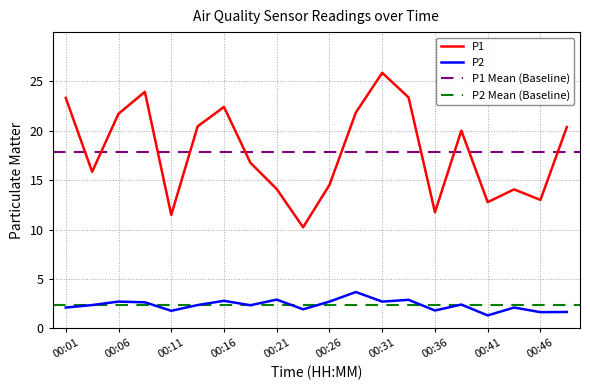

True or false: P2 and P1 intersect in this chart.

False